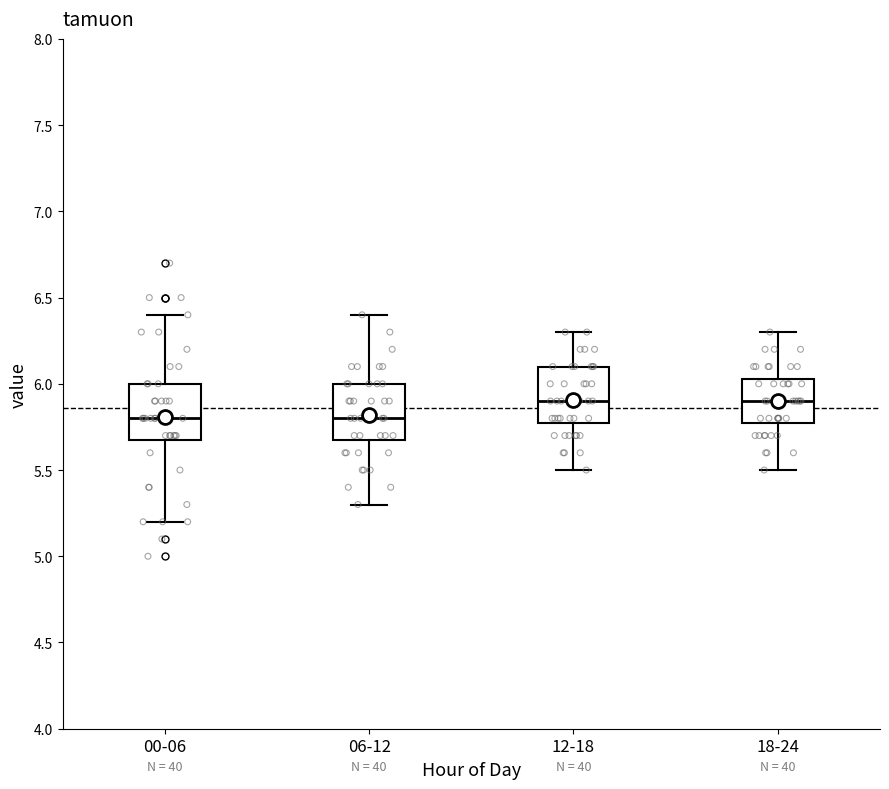

Reading left to right, transcribe this box plot: for each box, give where its median line is, the range the box spans, and where its two whiskers end, as read against the y-axis. The values are not printed on the chart, so give them approximately, as read against the axis.

00-06: median 5.80, box 5.70 to 6.00, whiskers 5.20 to 6.40
06-12: median 5.80, box 5.70 to 6.00, whiskers 5.30 to 6.40
12-18: median 5.90, box 5.80 to 6.10, whiskers 5.50 to 6.30
18-24: median 5.90, box 5.80 to 6.05, whiskers 5.50 to 6.30